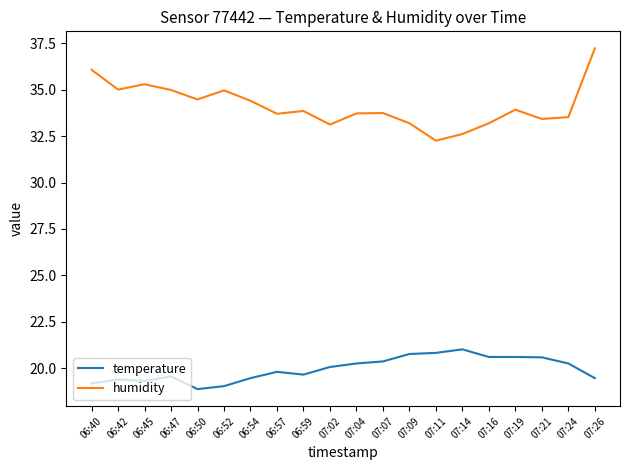

Which series has the largest range (max minus min)?

humidity